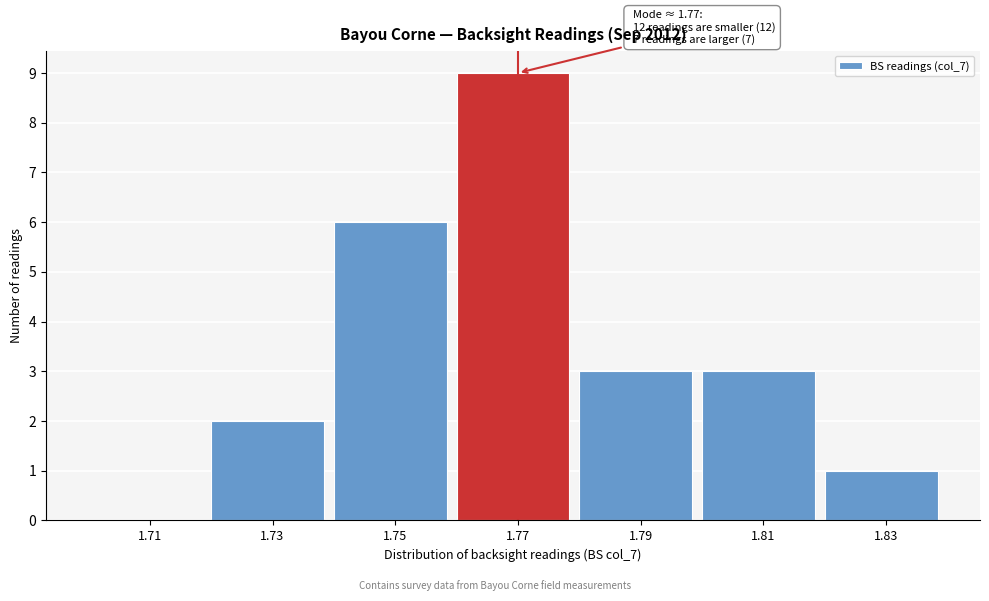

Over which range of the x-axis is the bar tallest?

1.76 to 1.78